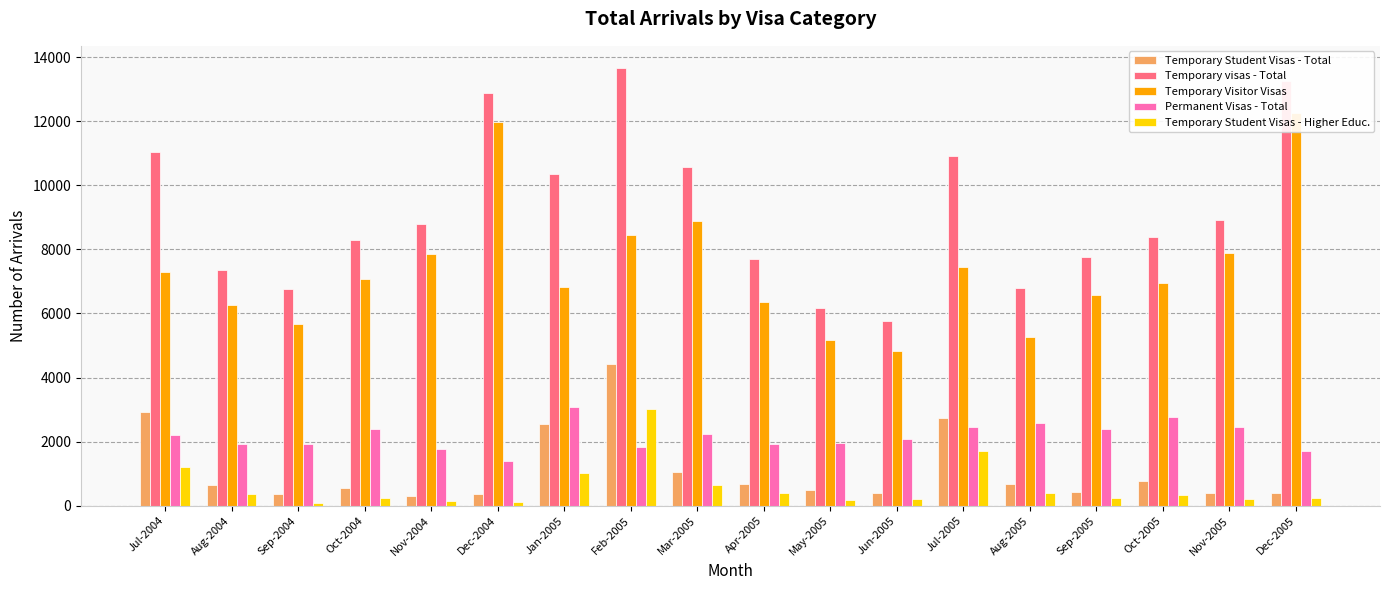

What is the difference between the Temporary Visitor Visas values at Sep-2004 and Nov-2005?

2210